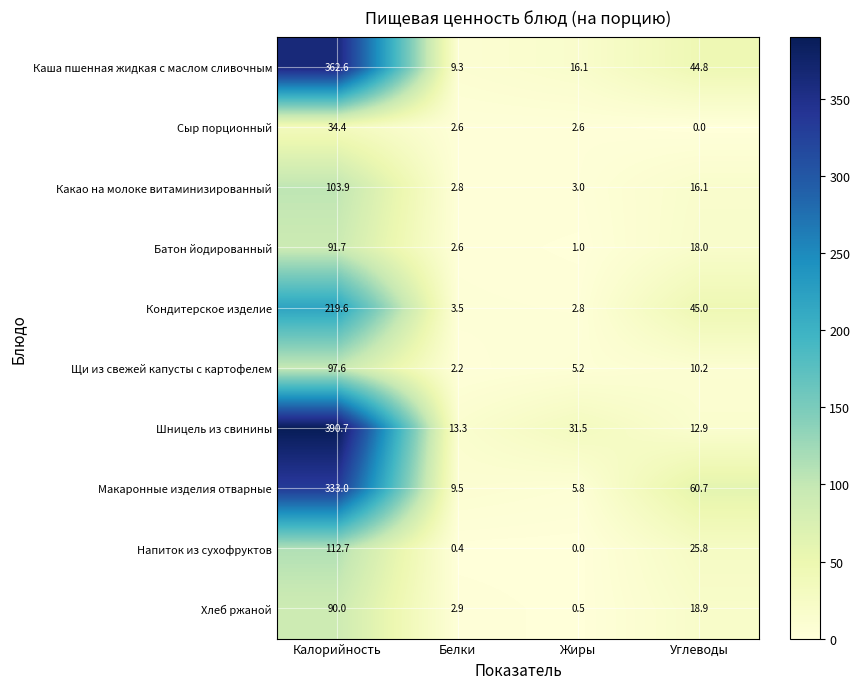

What is the highest value of the Сыр порционный series?

34.4